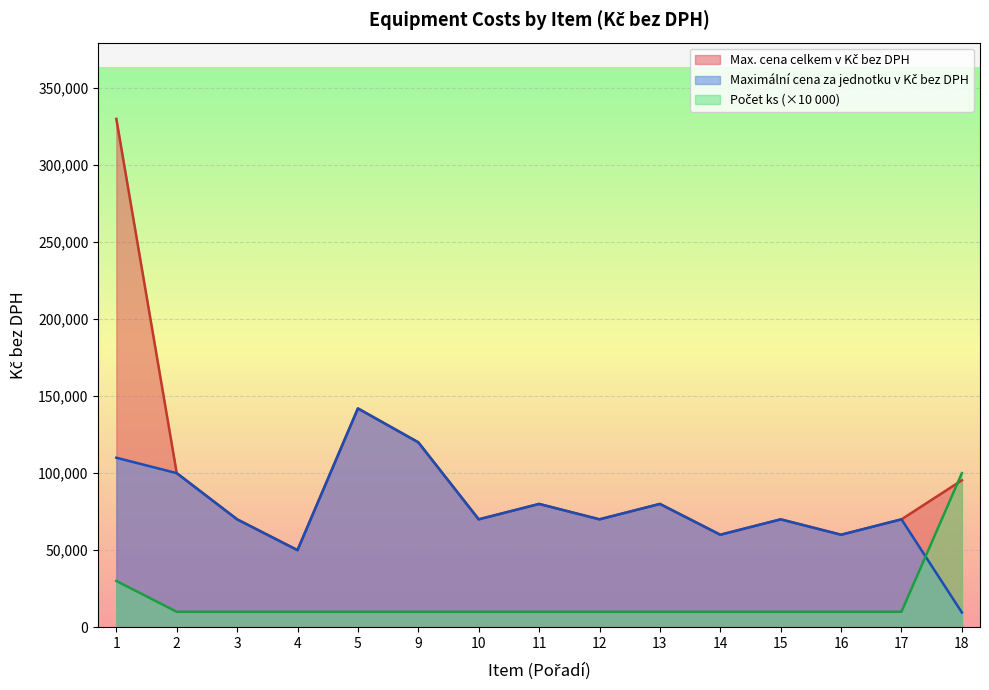

How many data points in Max. cena celkem v Kč bez DPH are less than 70000?

3